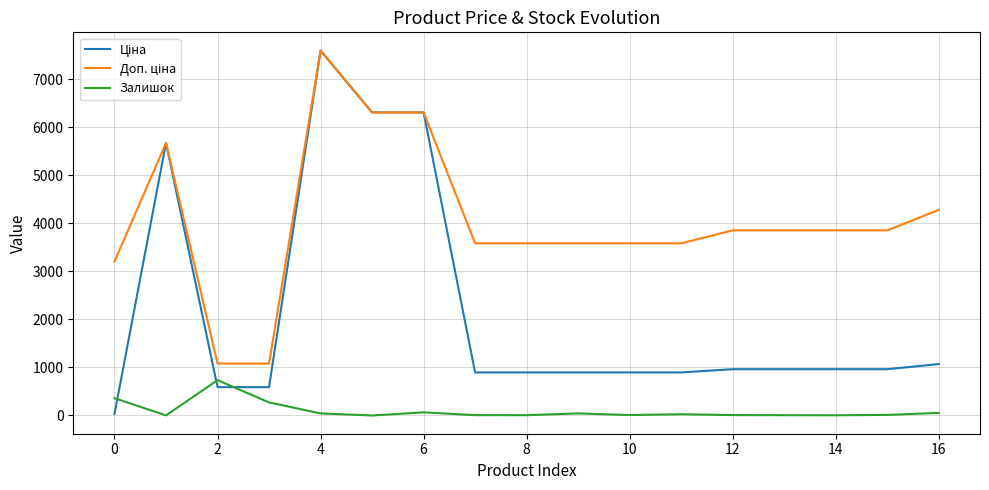

What is the greatest value displayed?

7596.5